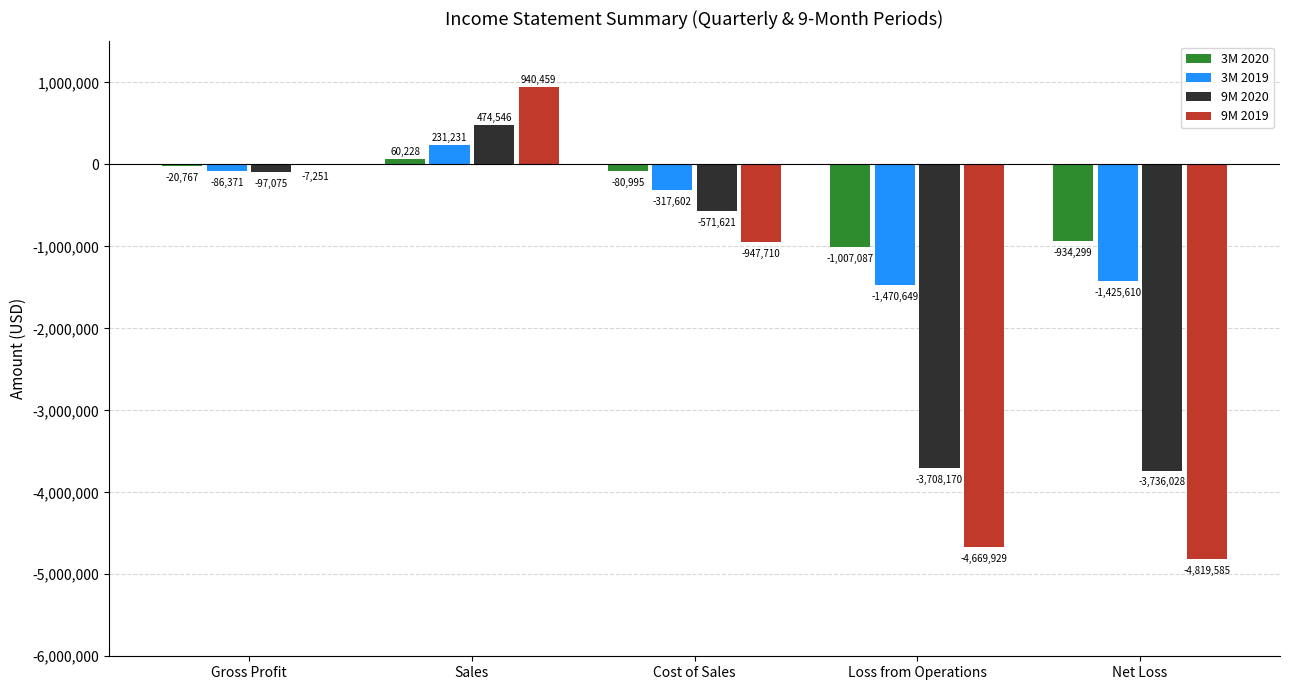

What are all the series names shown in the legend?

3M 2020, 3M 2019, 9M 2020, 9M 2019